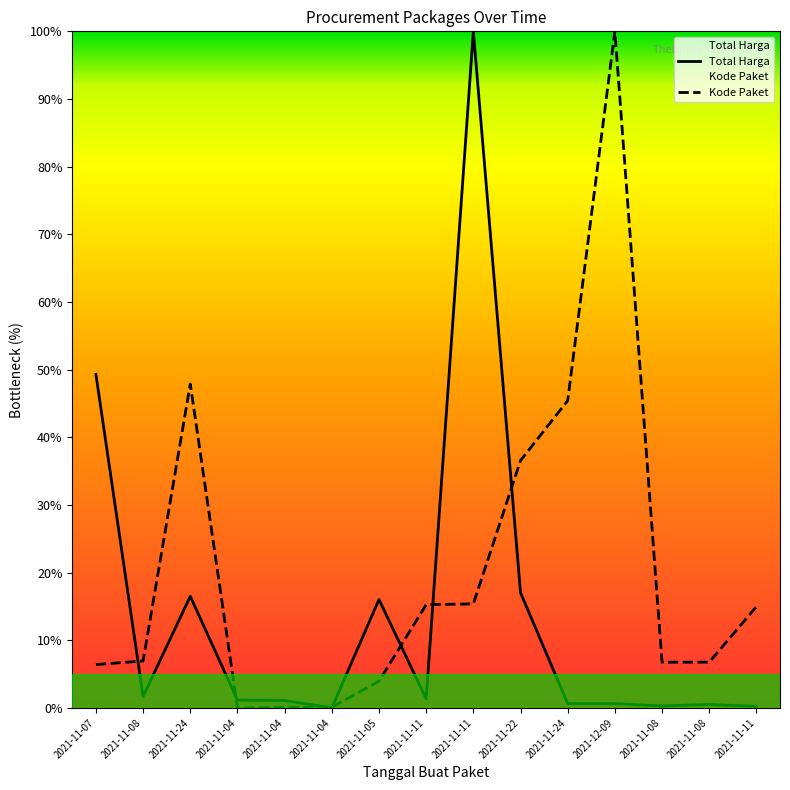

What is the difference between the maximum and minimum values in the Total Harga series?

100.0